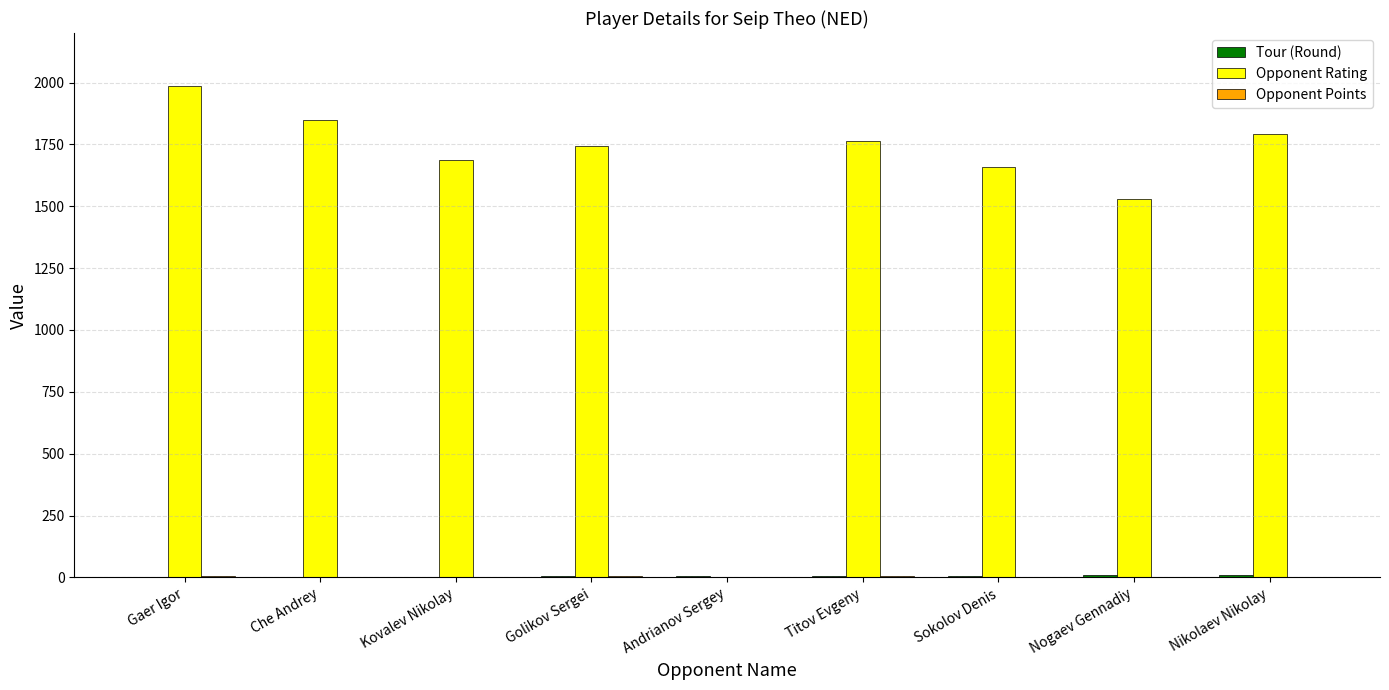

At which category is the sum across all series the highest?

Gaer Igor